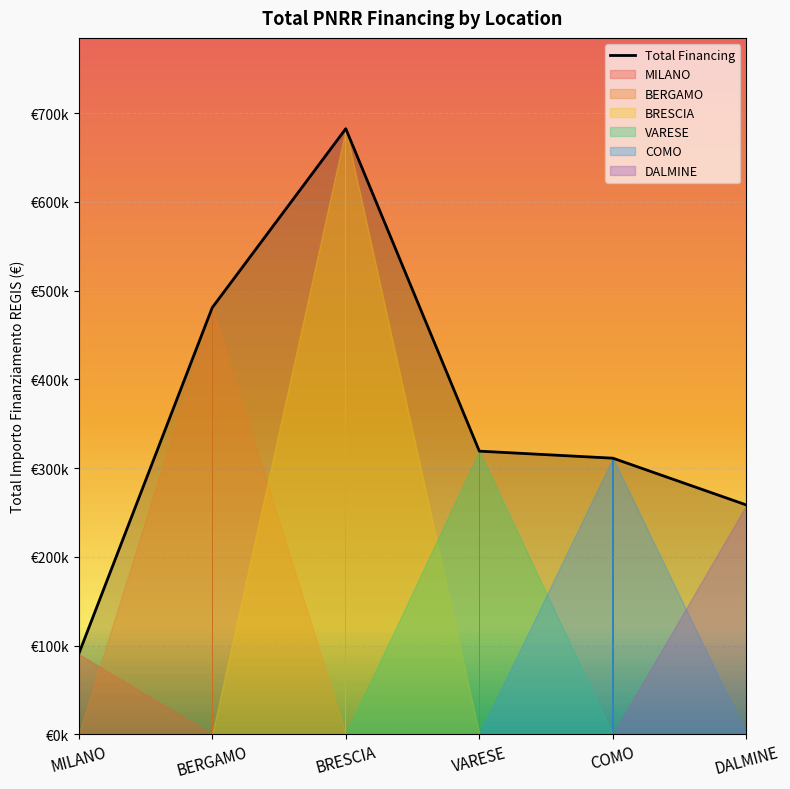

Reading left to right, list all the values displayed in this chart.

MILANO=90268.6	BERGAMO=480788.9	BRESCIA=682502.5	VARESE=319070.1	COMO=311137.0	DALMINE=258386.7